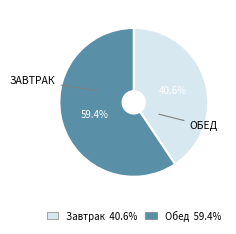

To the nearest percent, what percentage of the pie is Завтрак?

41%